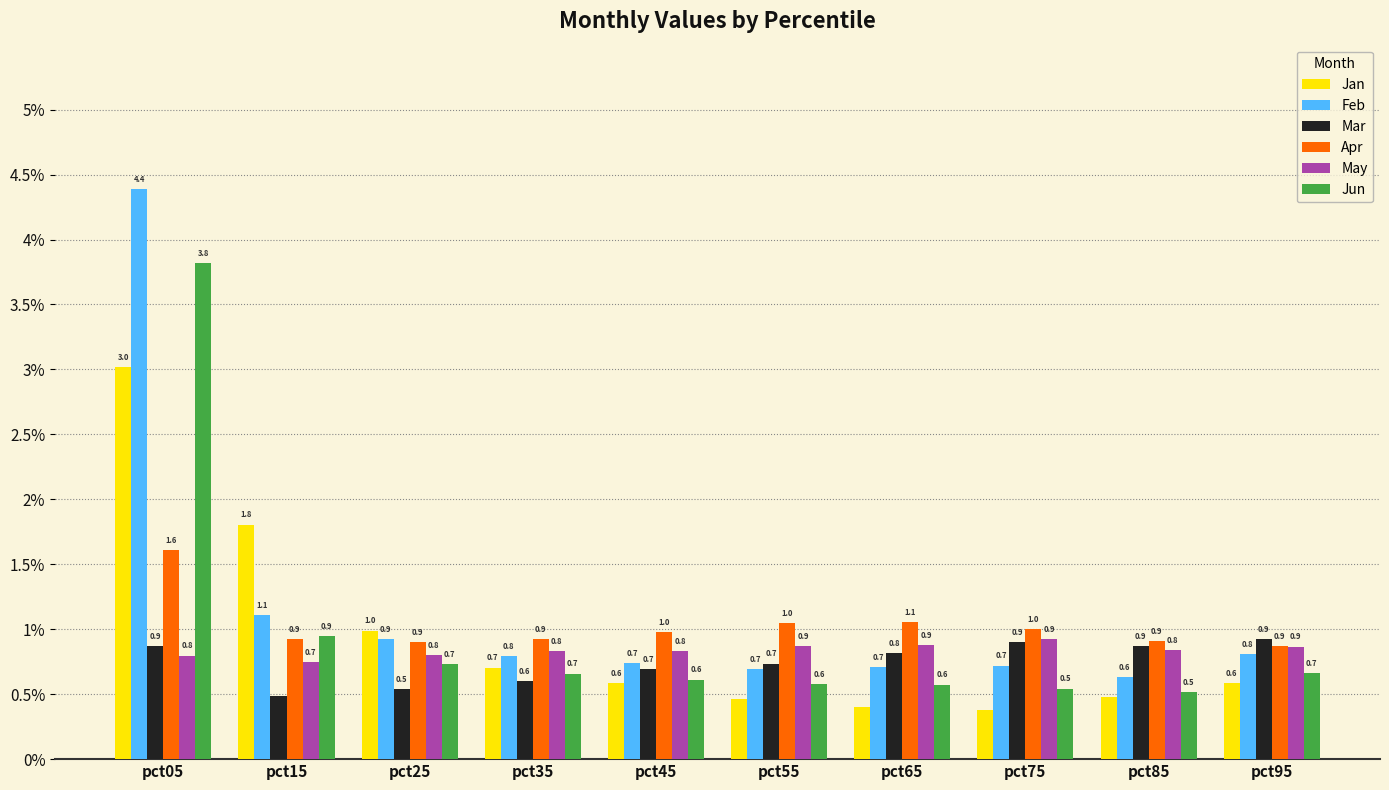

Between pct25 and pct35, which series saw the biggest shift?

Jan